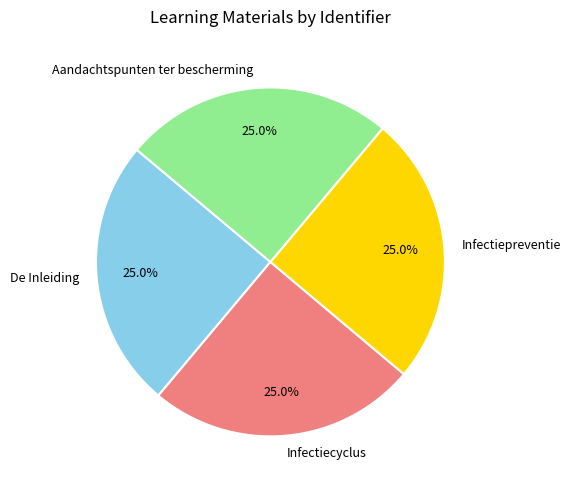

What percentage do Infectiecyclus and De Inleiding together represent?

50.0%